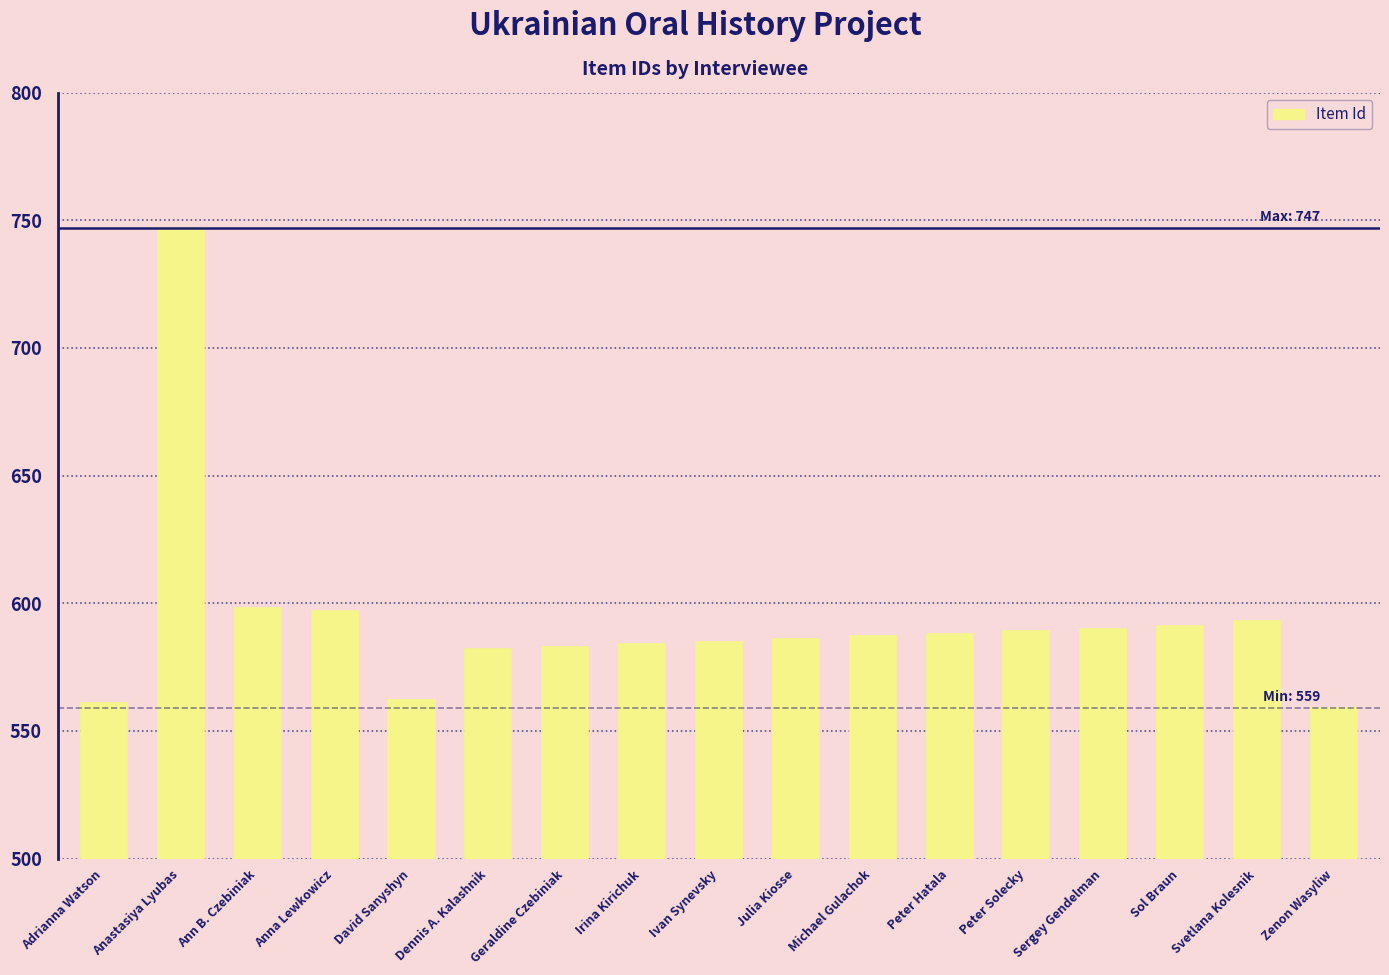

What is the sum of the values at Michael Gulachok and Adrianna Watson?

1148